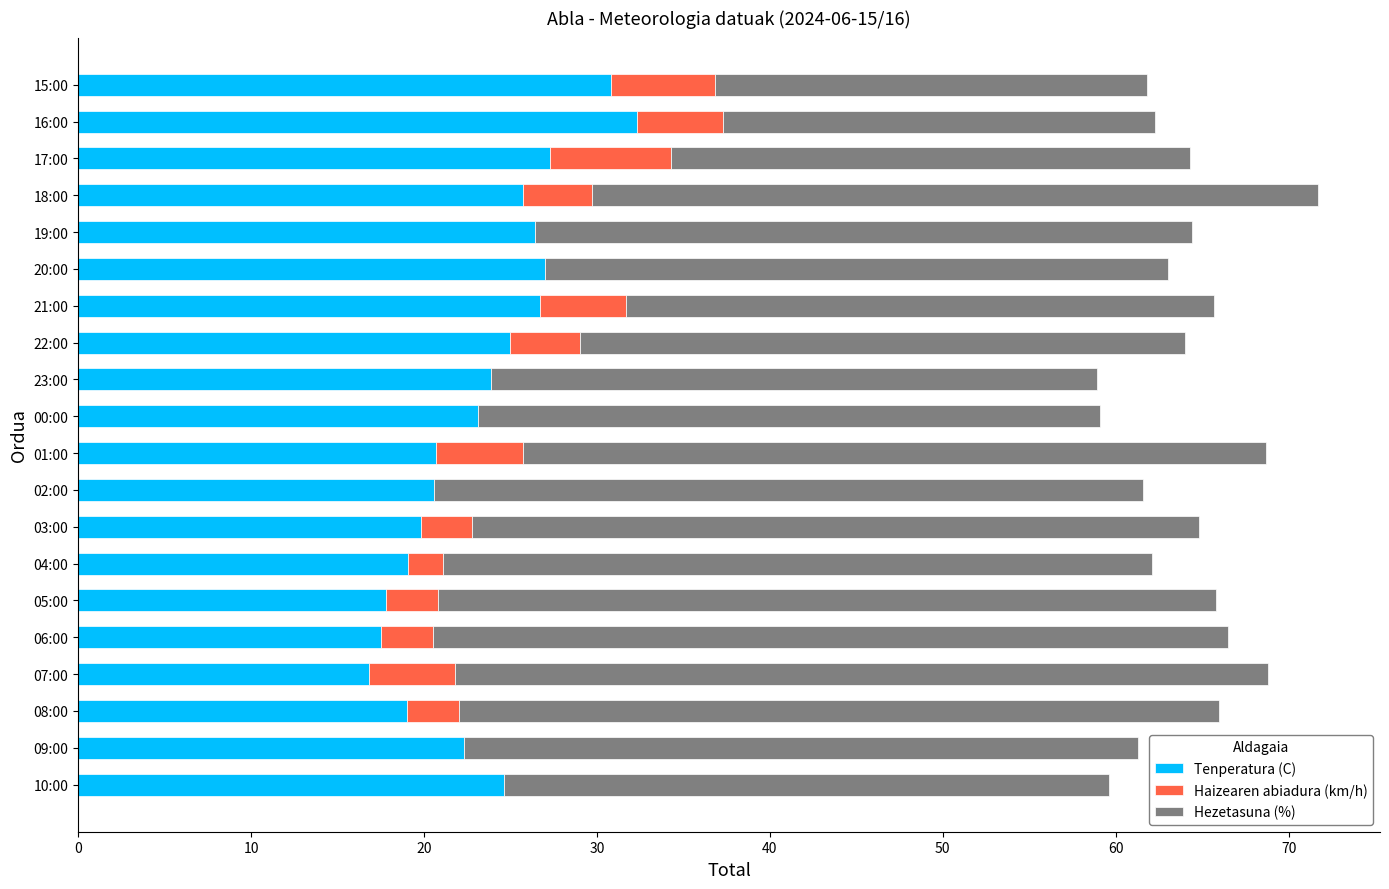

Is it true that Tenperatura (C) equals 30.8 at 15:00?

True